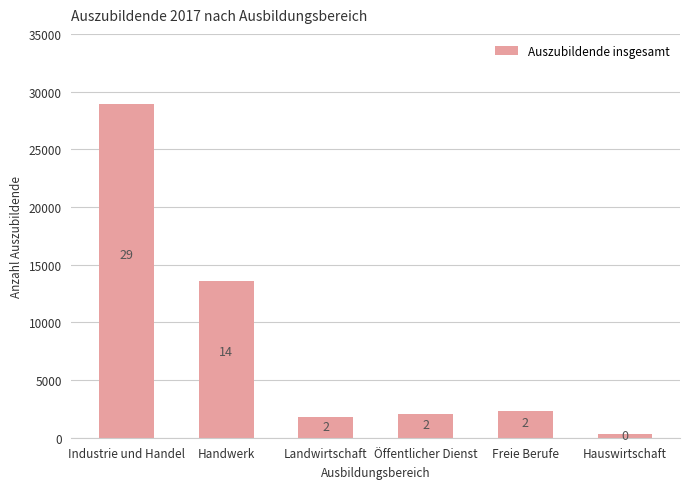

Reading left to right, transcribe all the data shown in this chart.

28907	13548	1833	2016	2332	288